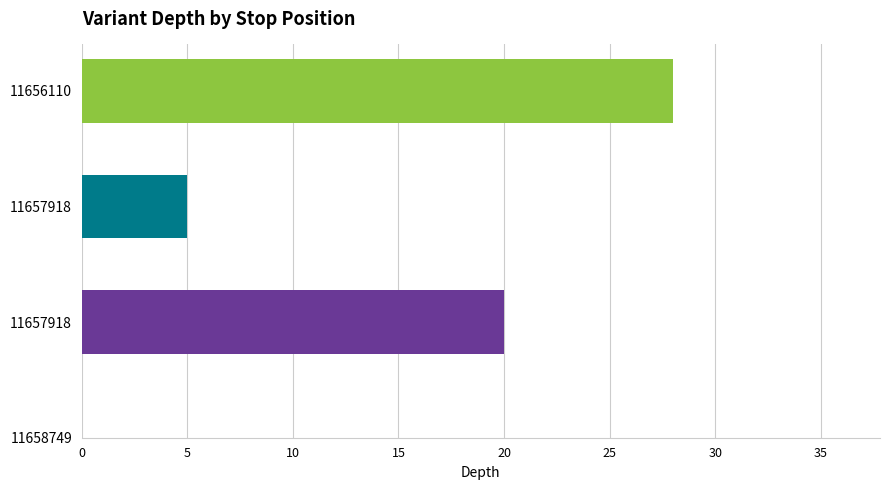

True or false: the data shows 28 at 0.

True